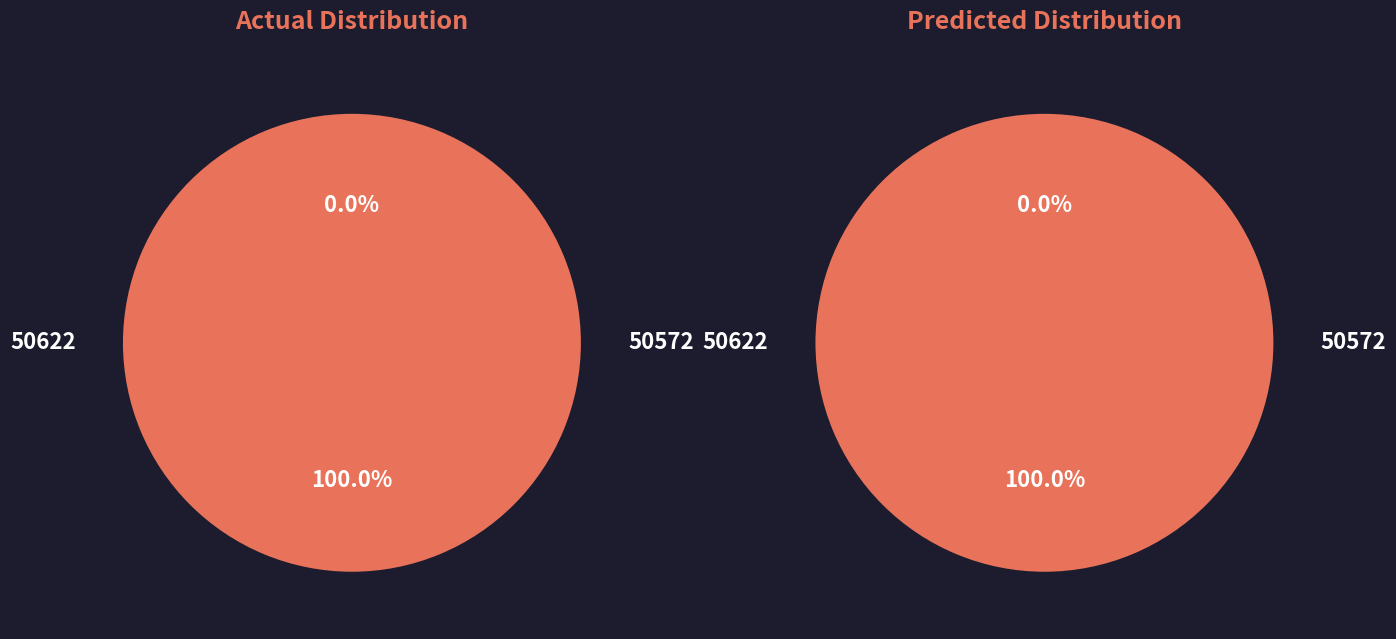

To the nearest percent, what percentage of the pie is 50572?

100%